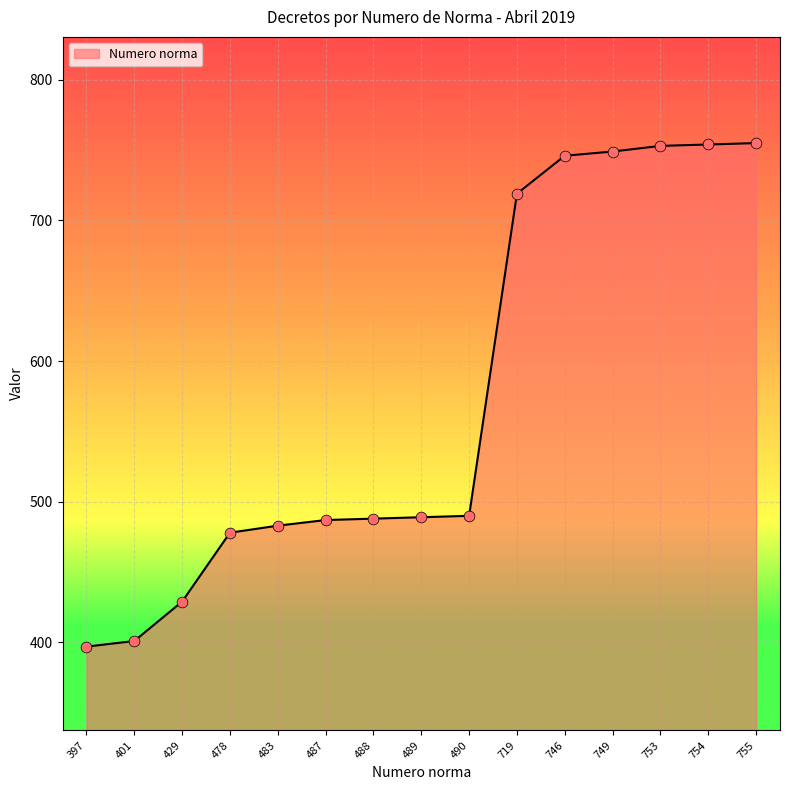

Approximately how many times larger is the value at 487 compared to 719?

0.7